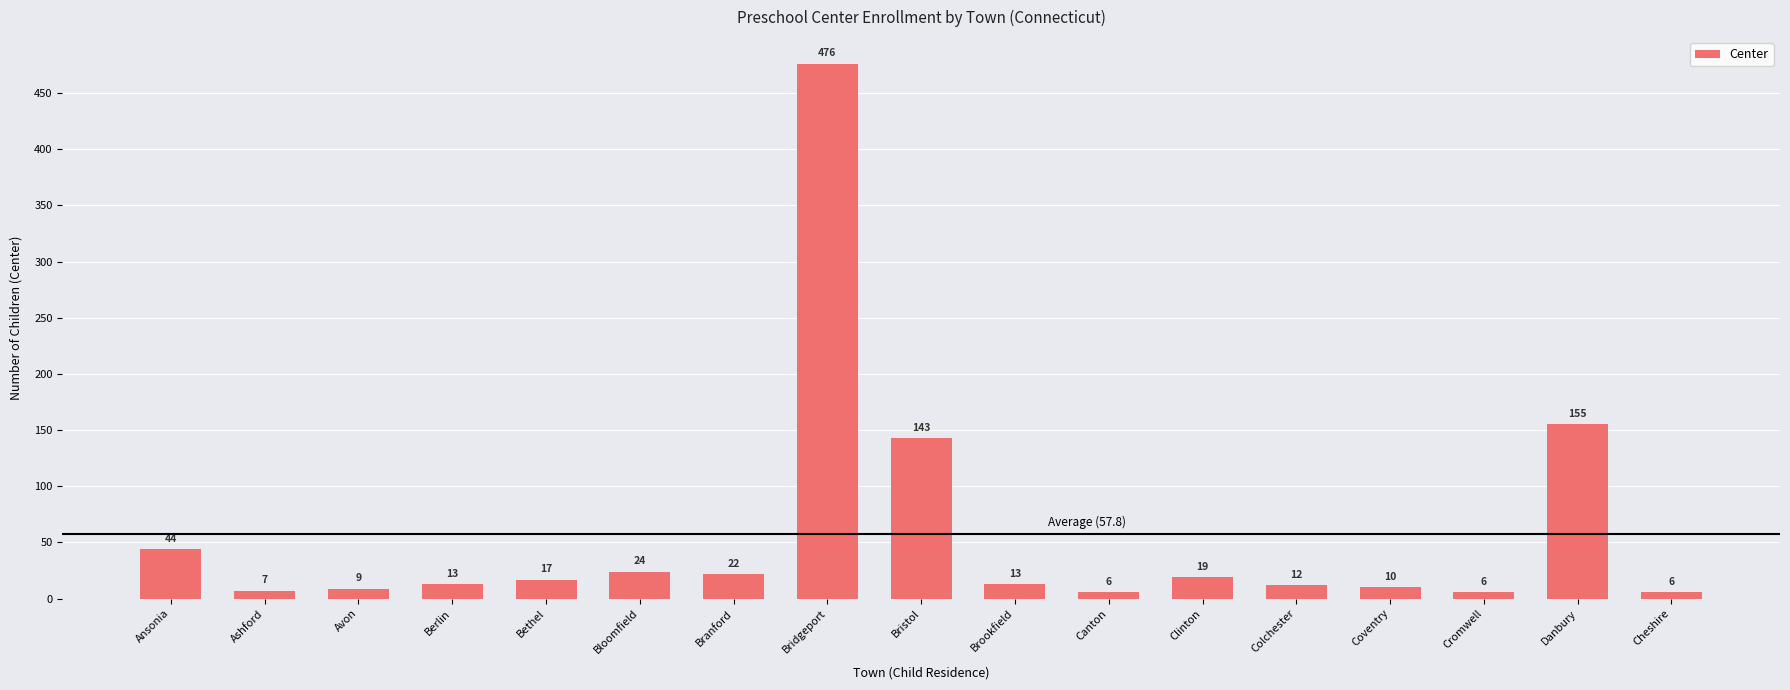

Reading left to right, list all the values displayed in this chart.

44	7	9	13	17	24	22	476	143	13	6	19	12	10	6	155	6